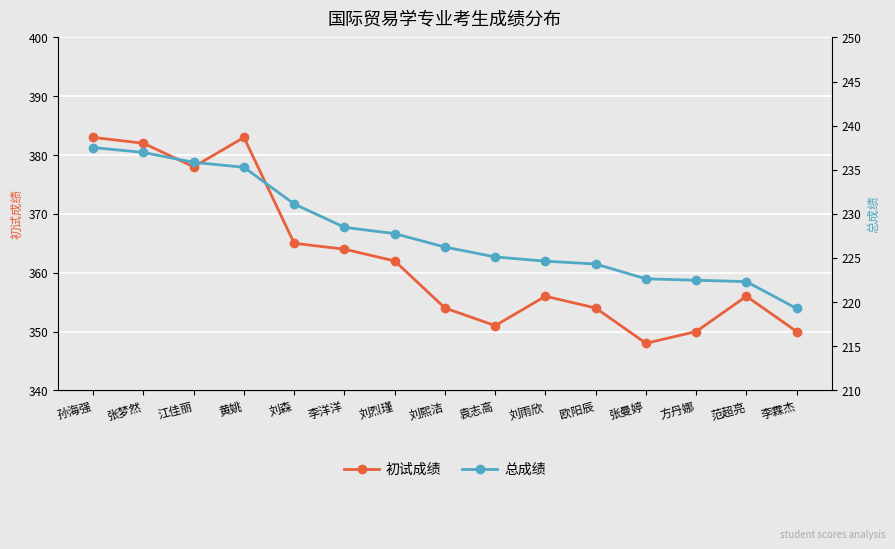

True or false: 初试成绩 and 总成绩 cross at least once.

False